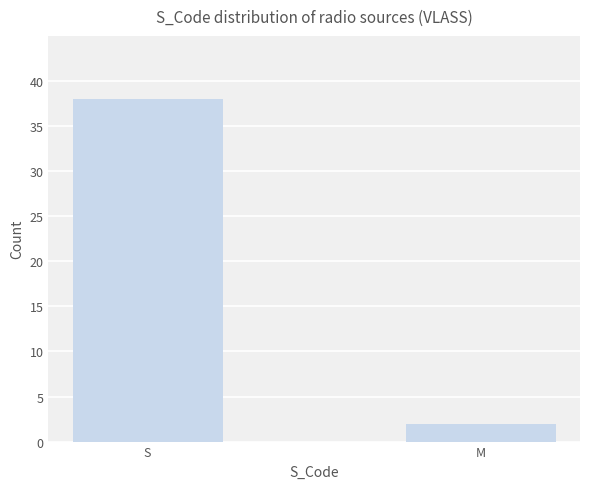

What is the change in value from S to M?

-36